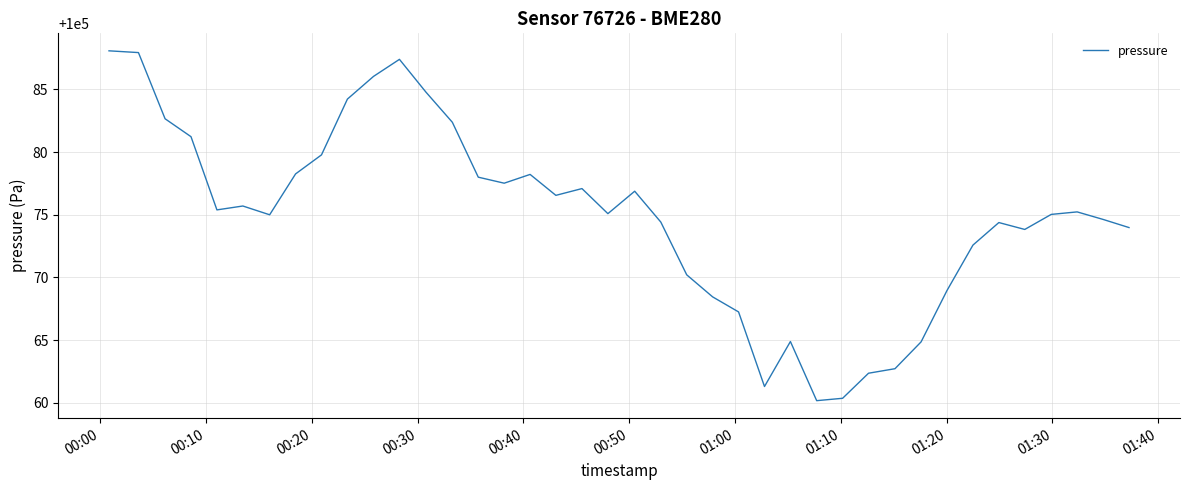

What is the difference between the maximum and minimum values?

27.9